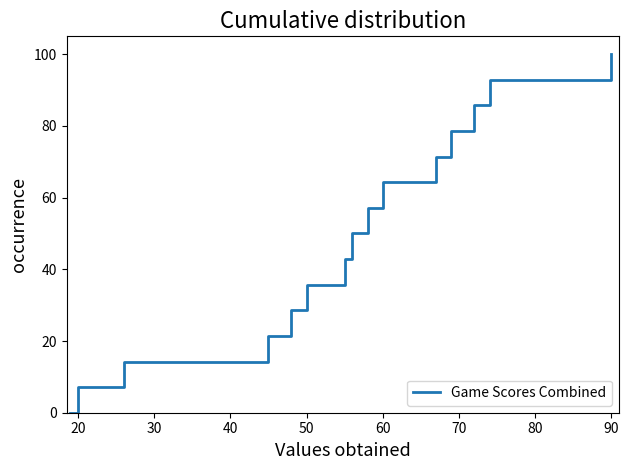

What is the sum of all values?

750.0